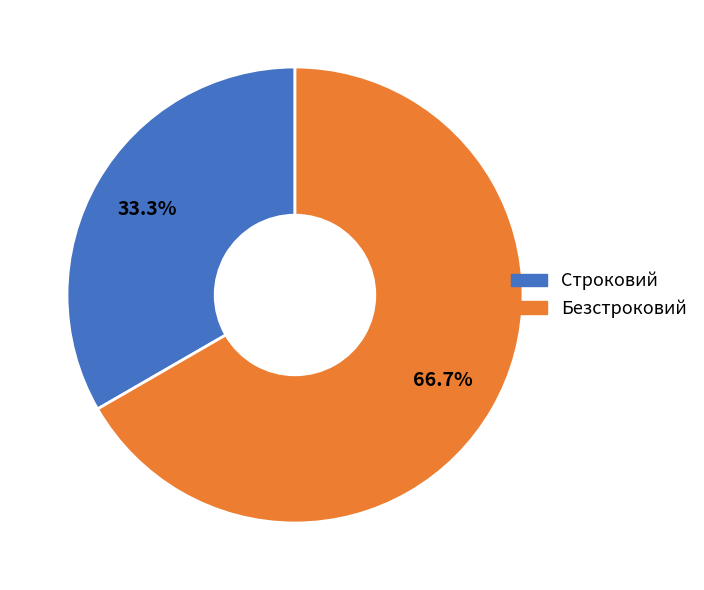

To the nearest percent, what is the combined percentage of Строковий and Безстроковий?

100%